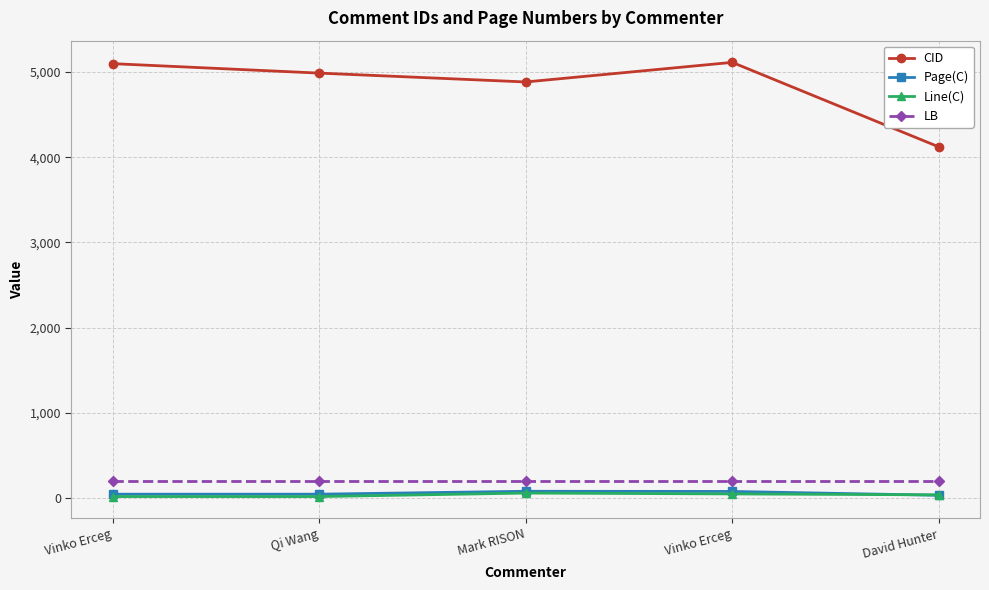

Between Vinko Erceg and Vinko Erceg, which series saw the biggest shift?

Page(C)